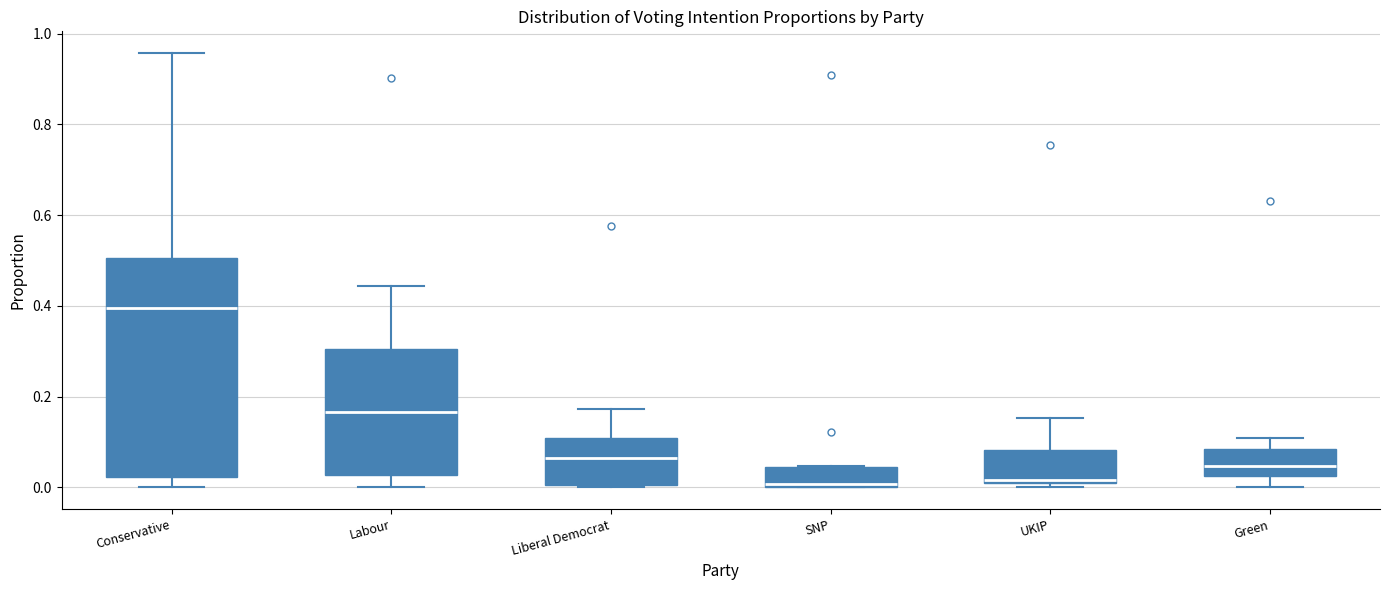

Reading left to right, read every box against the y-axis: the position of its median line, the range the box covers, and the ends of its whiskers. The values are not printed on the chart, so give them approximately, as read against the axis.

Conservative: median 0.40, box 0.02 to 0.50, whiskers 0.00 to 0.96
Labour: median 0.16, box 0.02 to 0.30, whiskers 0.00 to 0.44
Liberal Democrat: median 0.06, box 0.00 to 0.10, whiskers 0.00 to 0.18
SNP: median 0.00 (just above the box's lower edge), box 0.00 to 0.04, whiskers 0.00 to 0.04
UKIP: median 0.02, box 0.00 to 0.08, whiskers 0.00 (just below the box's lower edge) to 0.16
Green: median 0.04, box 0.02 to 0.08, whiskers 0.00 to 0.10